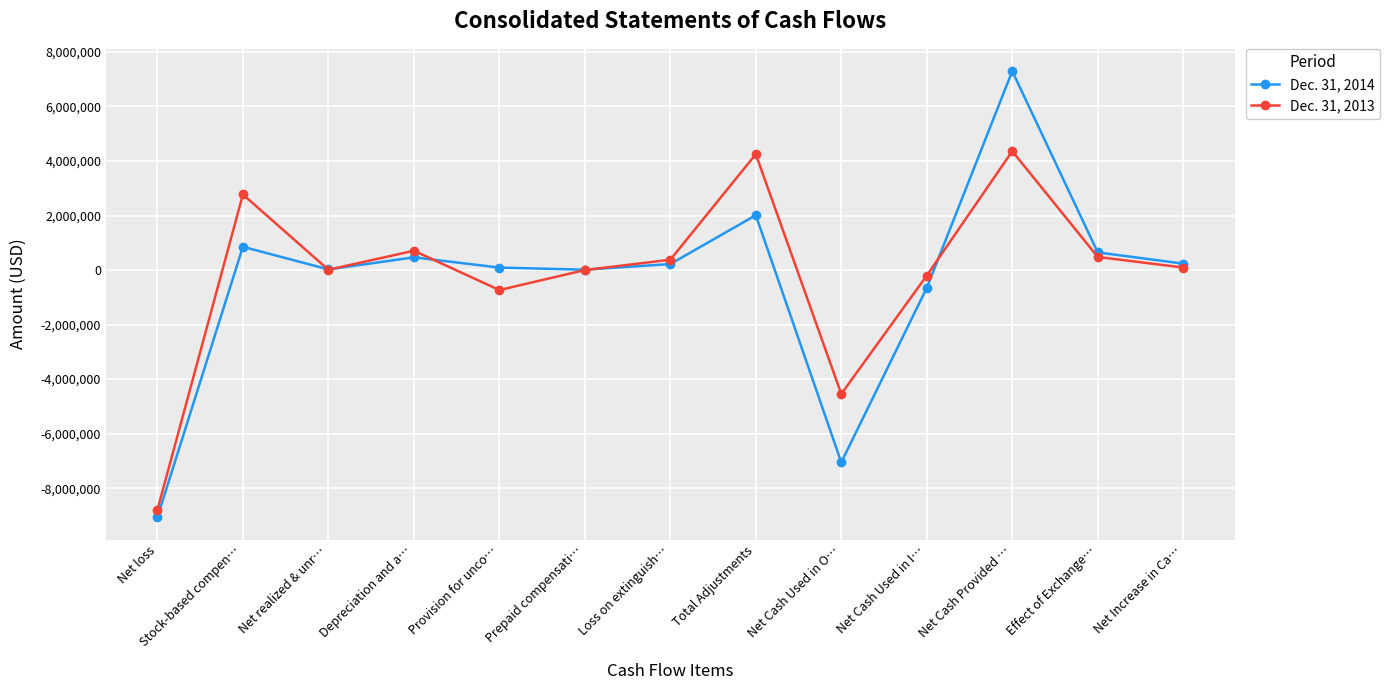

What is the sum of all Dec. 31, 2013 values?

-1222940